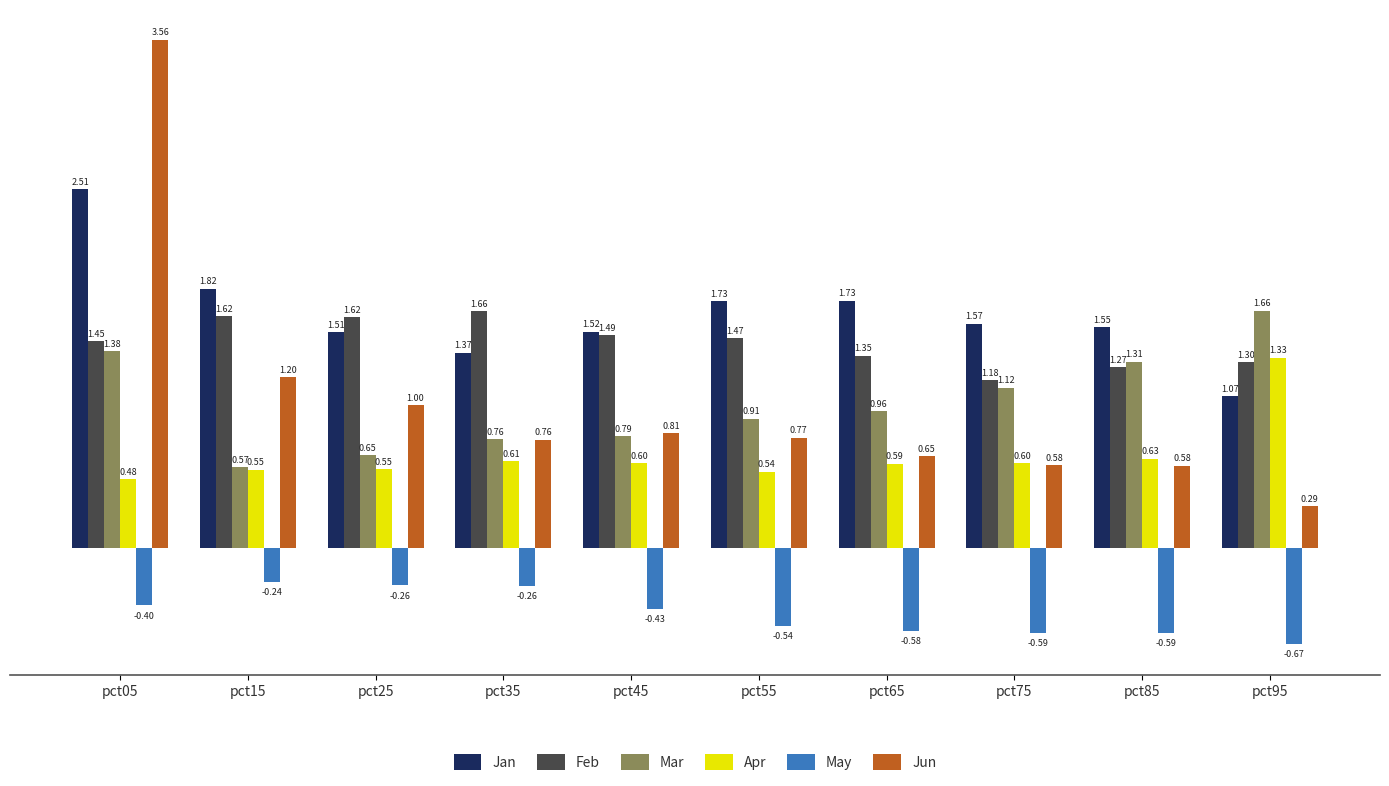

What is the difference between the maximum and minimum values in the Jun series?

3.3